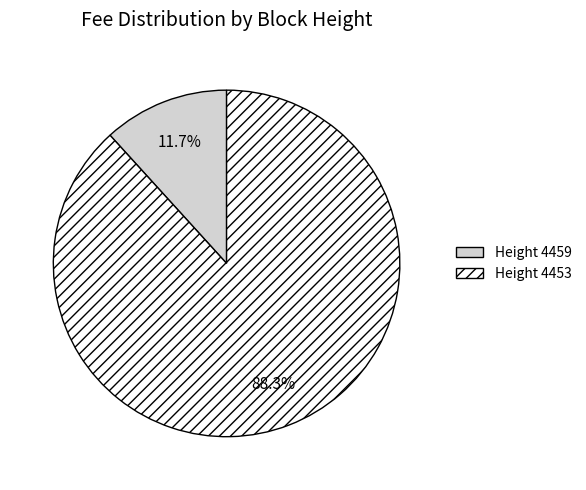

Is there any slice that represents more than half of the pie?

Yes